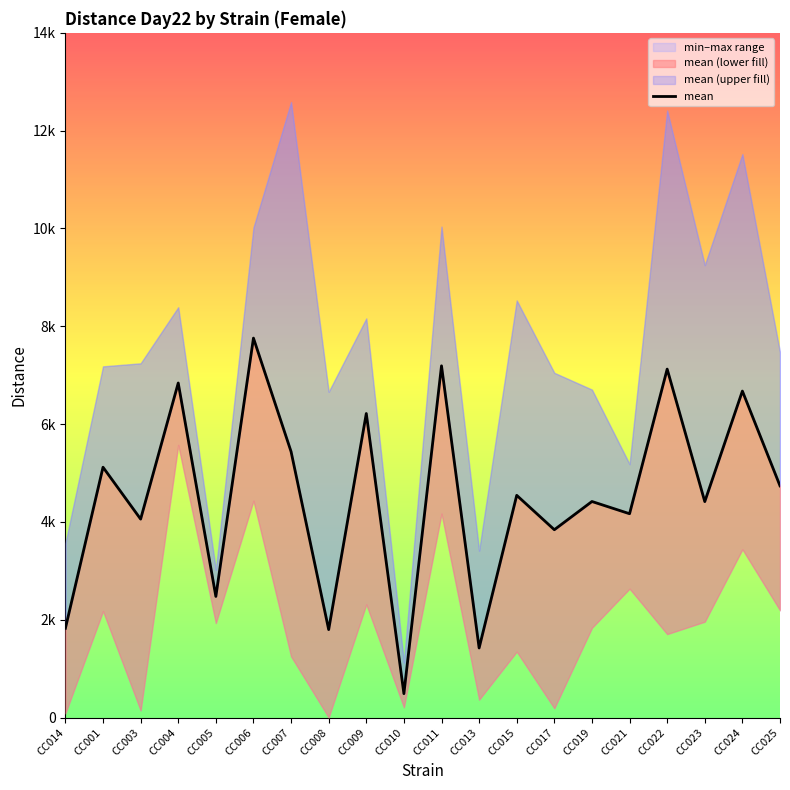

The value at CC011 is 7192. True or false?

True